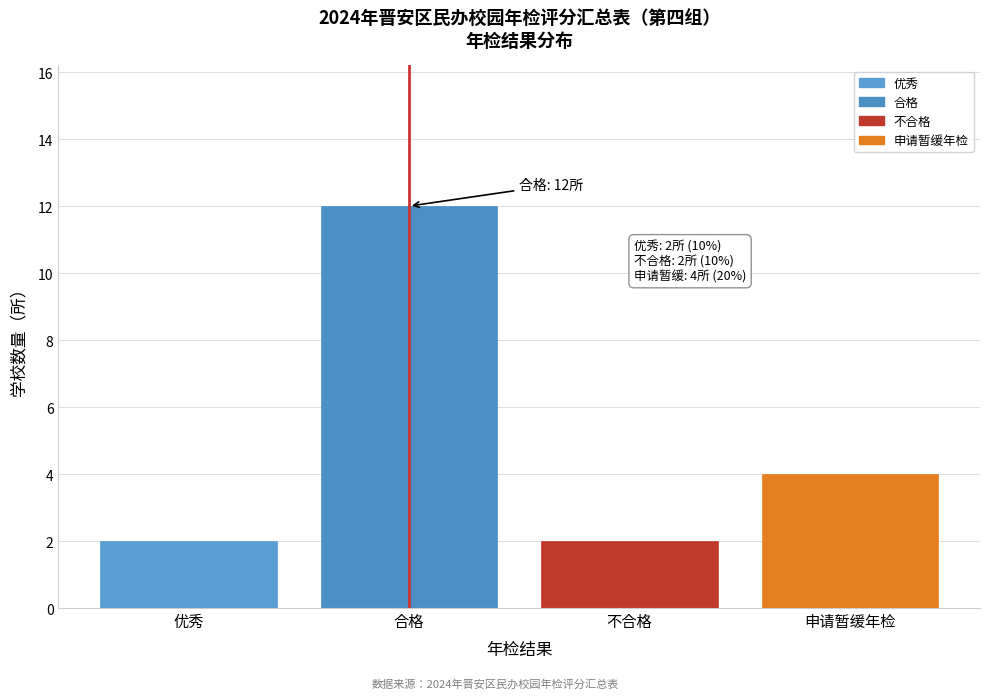

Reading right to left, transcribe all the data shown in this chart.

申请暂缓年检=4	不合格=2	合格=12	优秀=2